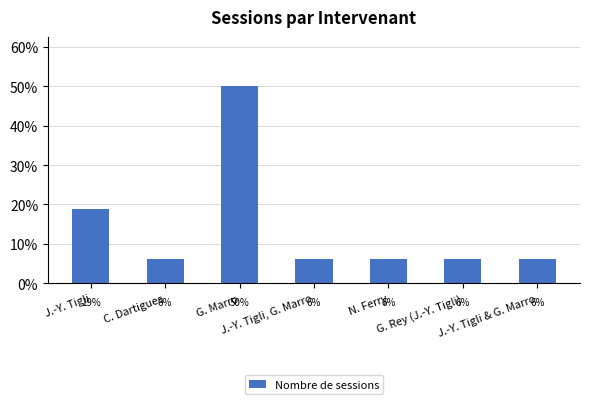

Reading right to left, list all the values displayed in this chart.

0.1	0.1	0.1	0.1	0.5	0.1	0.2